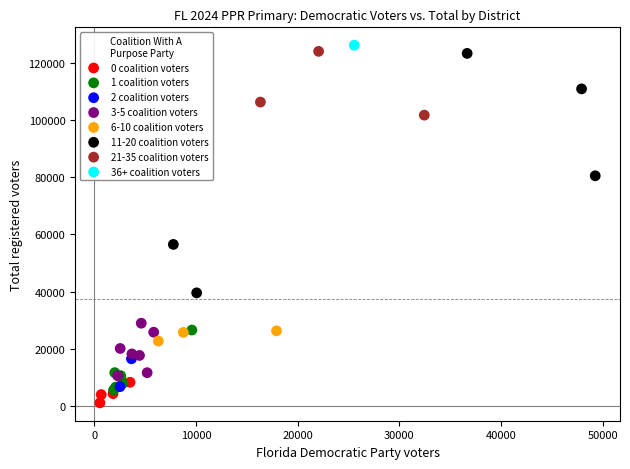

What are all the series names shown in the legend?

0 coalition voters, 1 coalition voters, 2 coalition voters, 3-5 coalition voters, 6-10 coalition voters, 11-20 coalition voters, 21-35 coalition voters, 36+ coalition voters